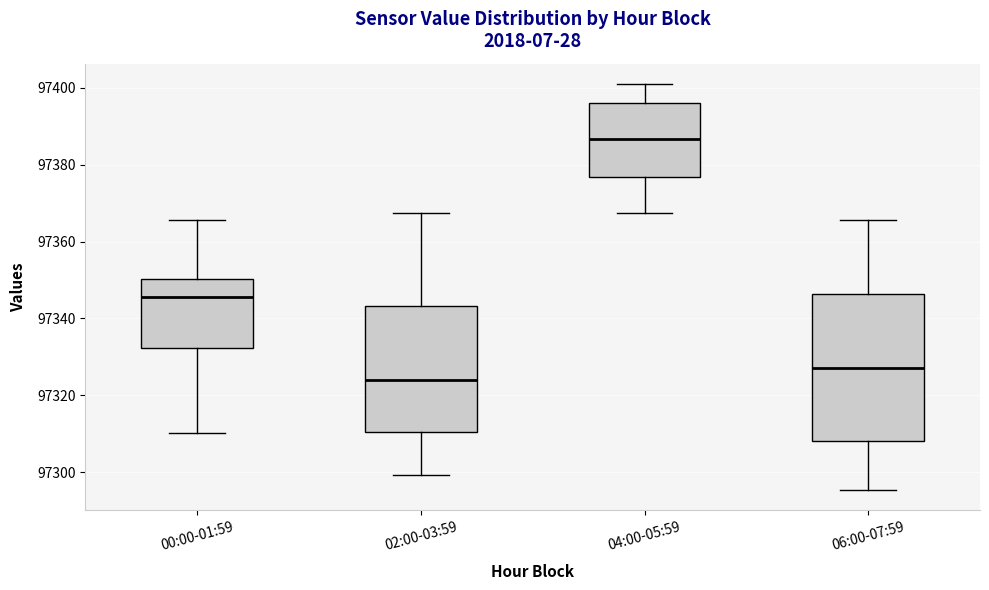

Which box has the lowest median line?

02:00-03:59